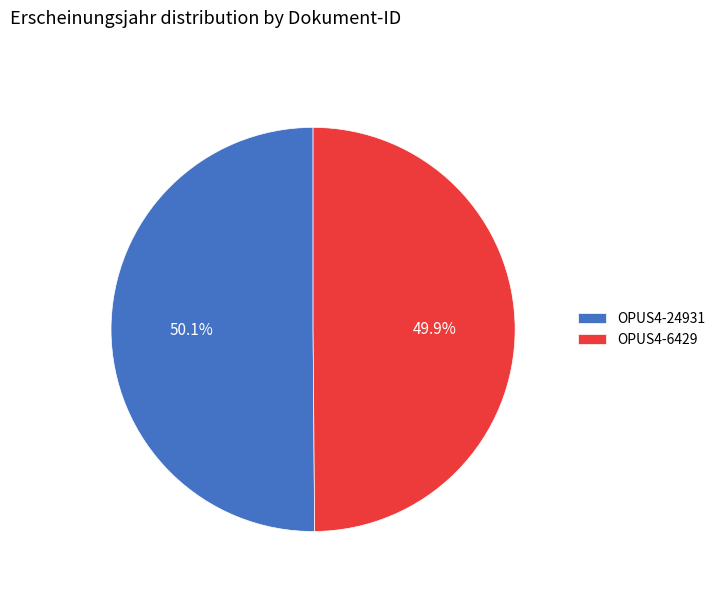

True or false: OPUS4-6429 accounts for 50% of the total.

True